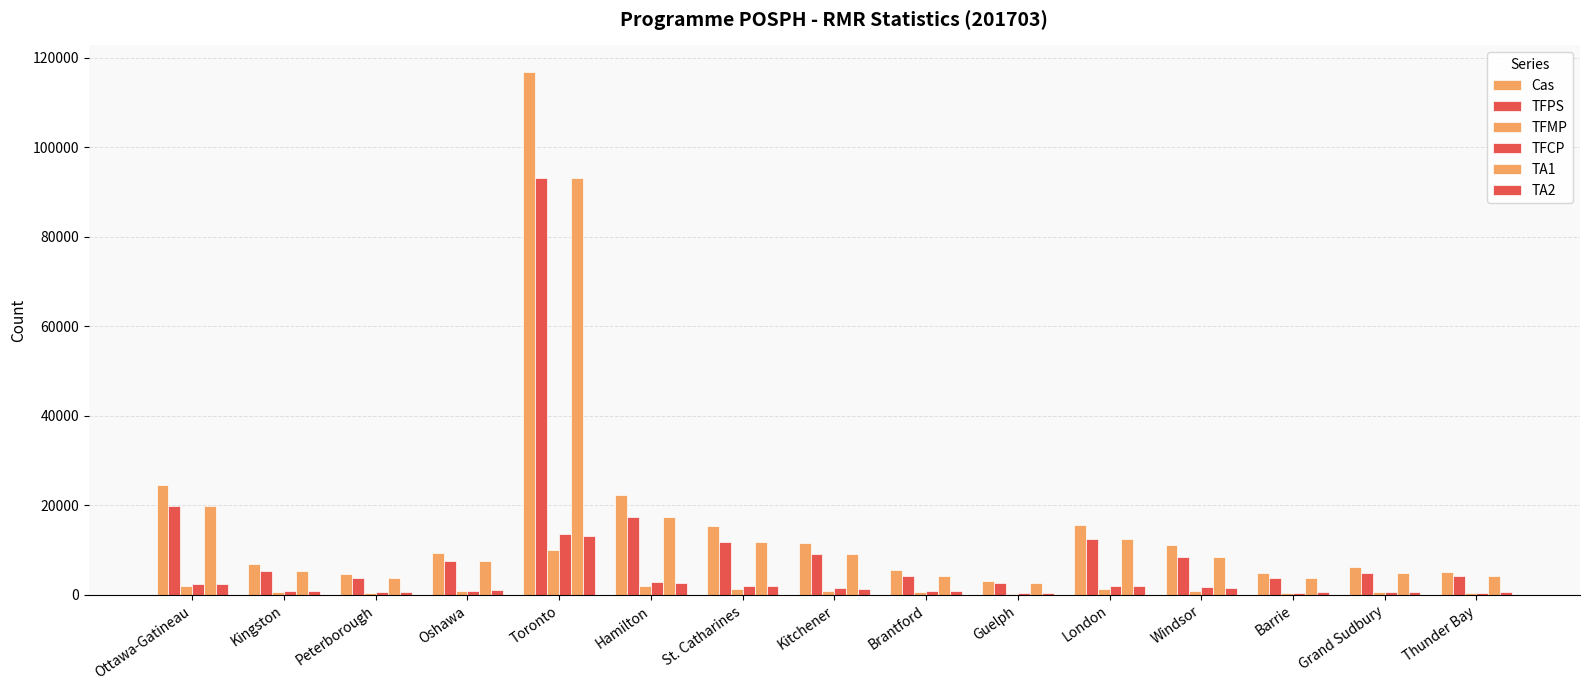

Count the number of categories in the chart.

15